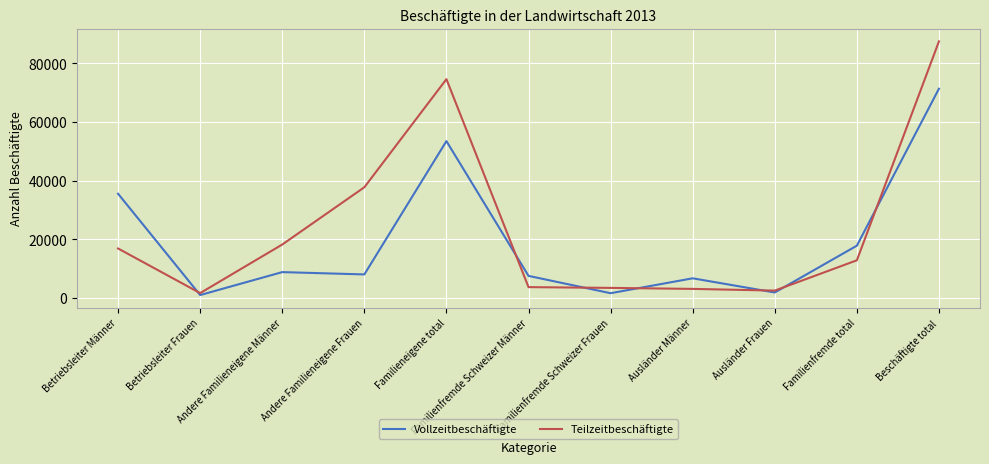

At which label does Teilzeitbeschäftigte first exceed 12882?

Betriebsleiter Männer